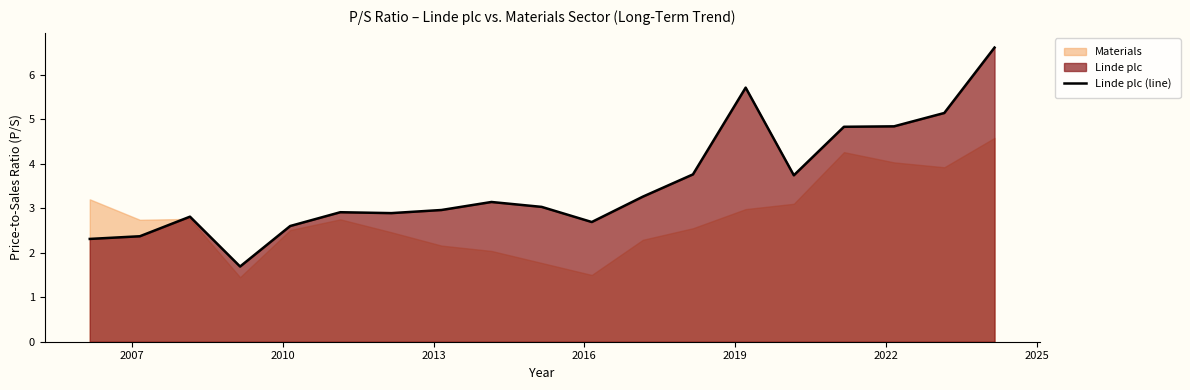

Reading left to right, transcribe all the data shown in this chart.

2.3	2.4	2.8	1.7	2.6	2.9	2.9	3.0	3.1	3.0	2.7	3.3	3.8	5.7	3.7	4.8	4.8	5.1	6.6